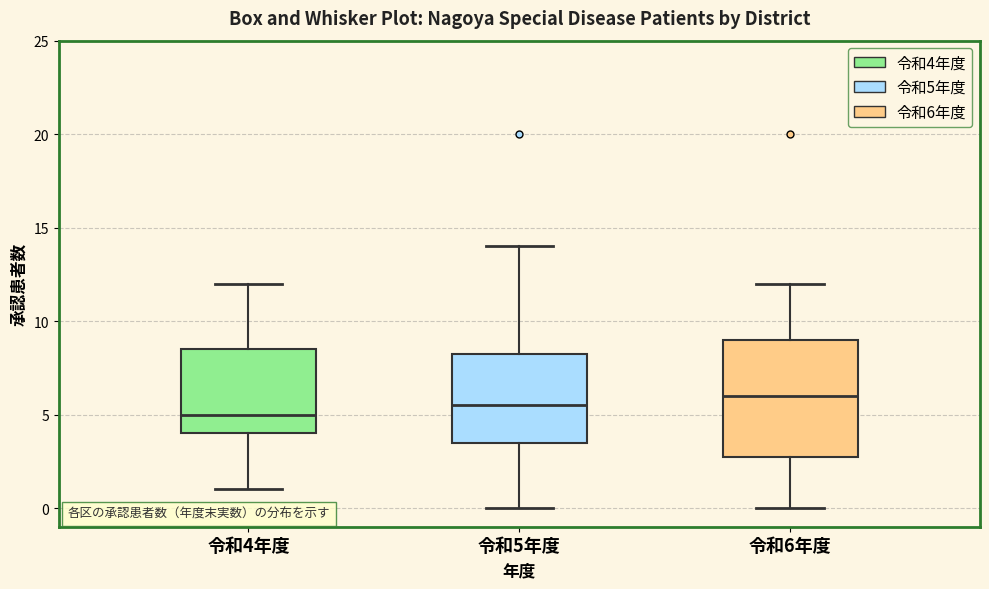

Comparing the boxes themselves (not the whiskers), which one is the tallest?

令和6年度